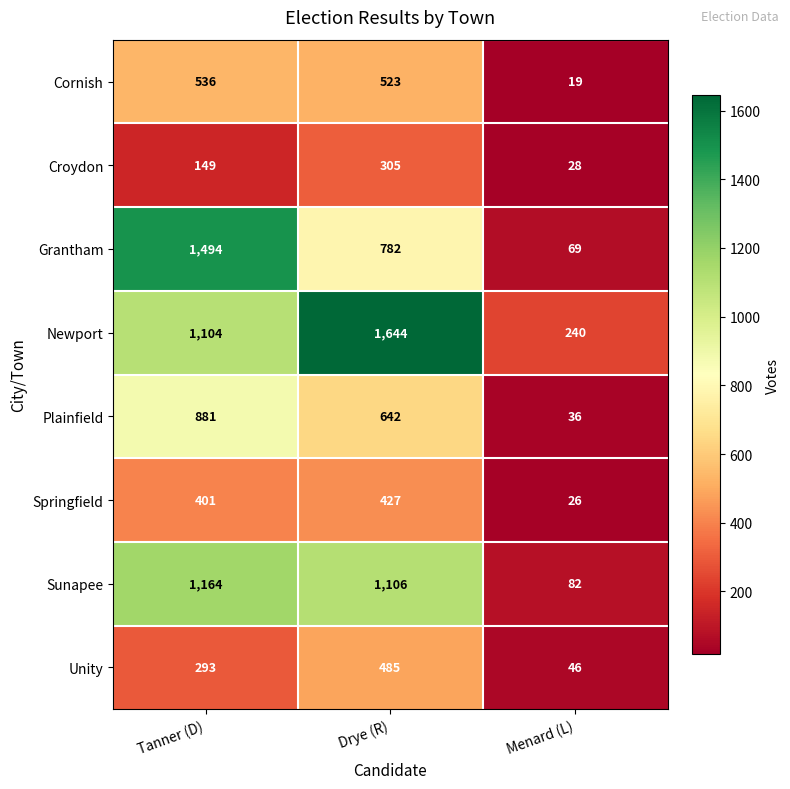

What is the sum of the Sunapee values at Drye (R) and Tanner (D)?

2270